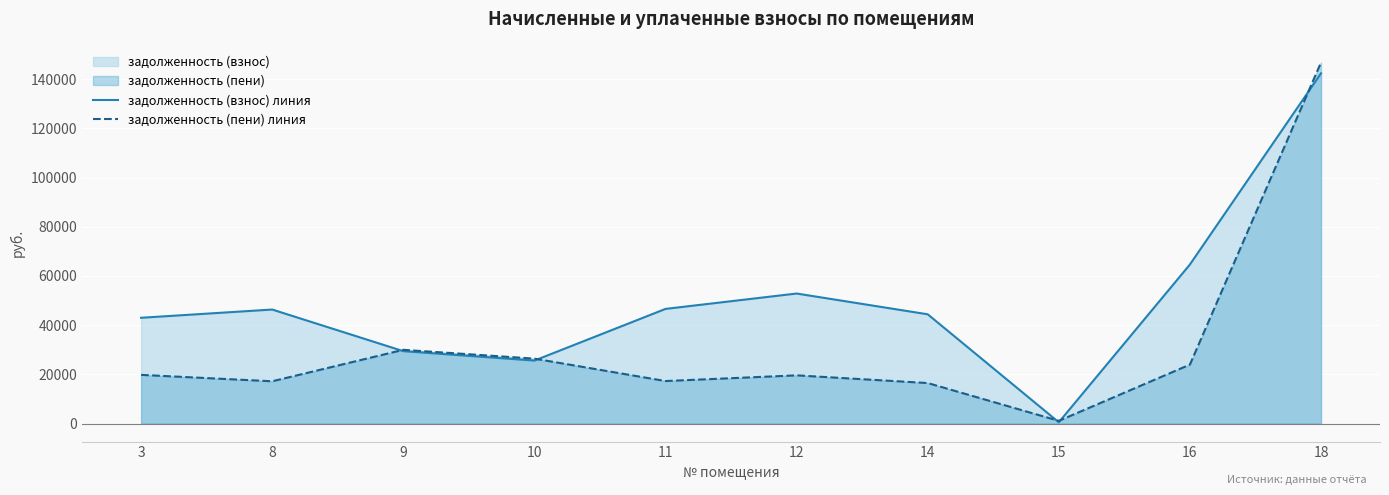

Which label corresponds to the largest value in the chart?

18